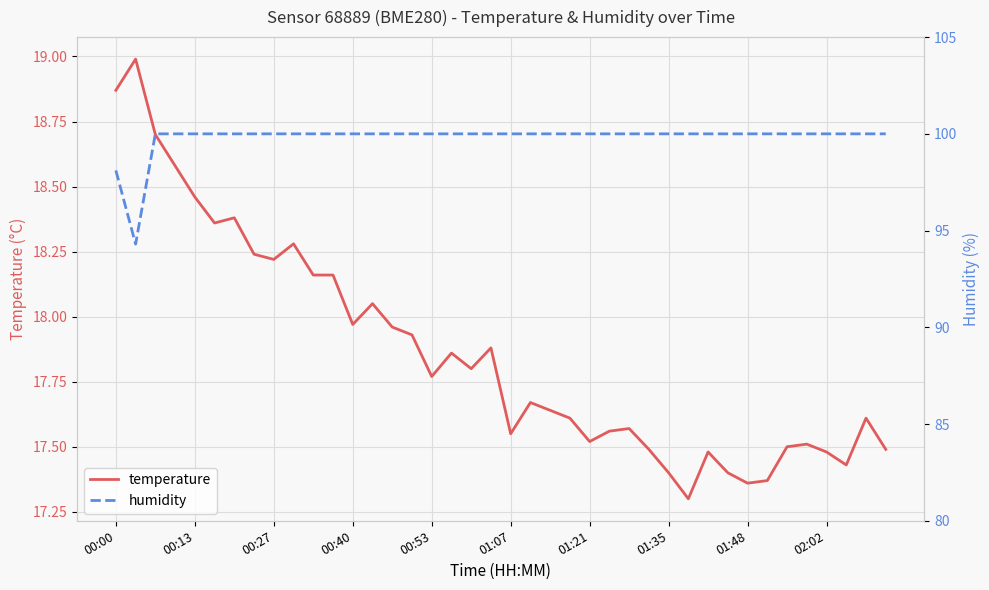

What is the lowest value of the temperature series?

17.3